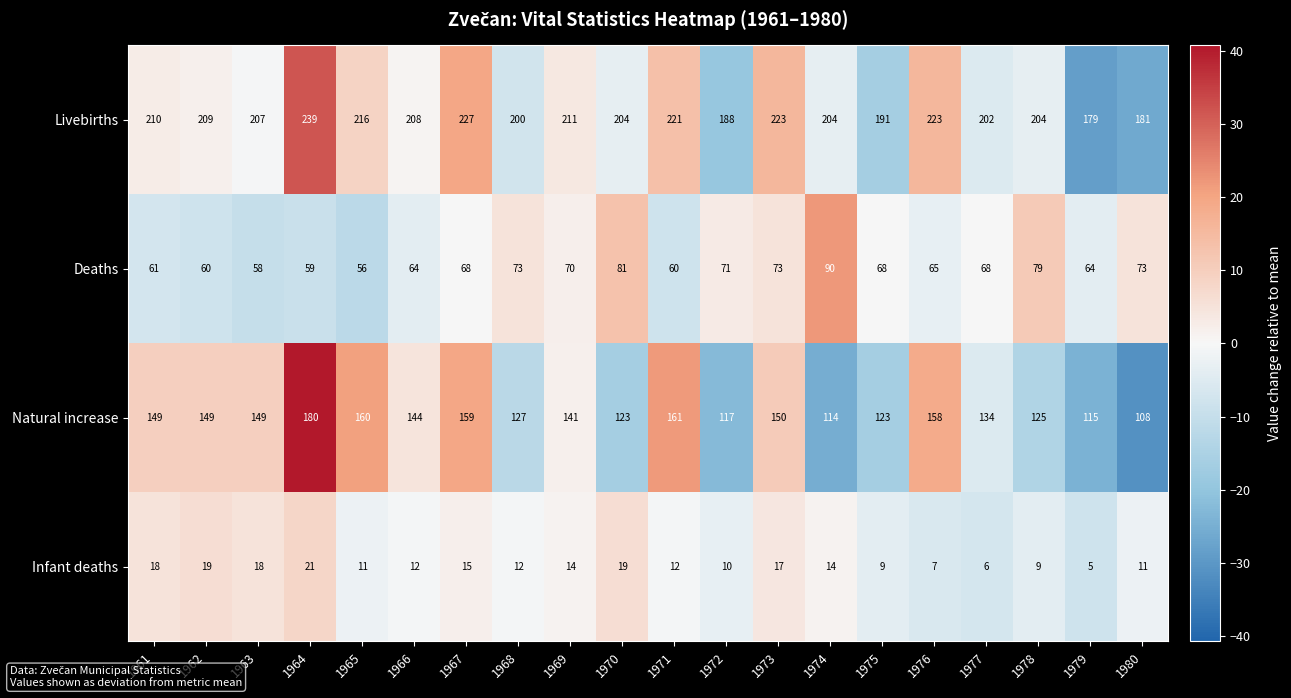

Rank the series by their maximum value, from highest to lowest.

Livebirths, Natural increase, Deaths, Infant deaths